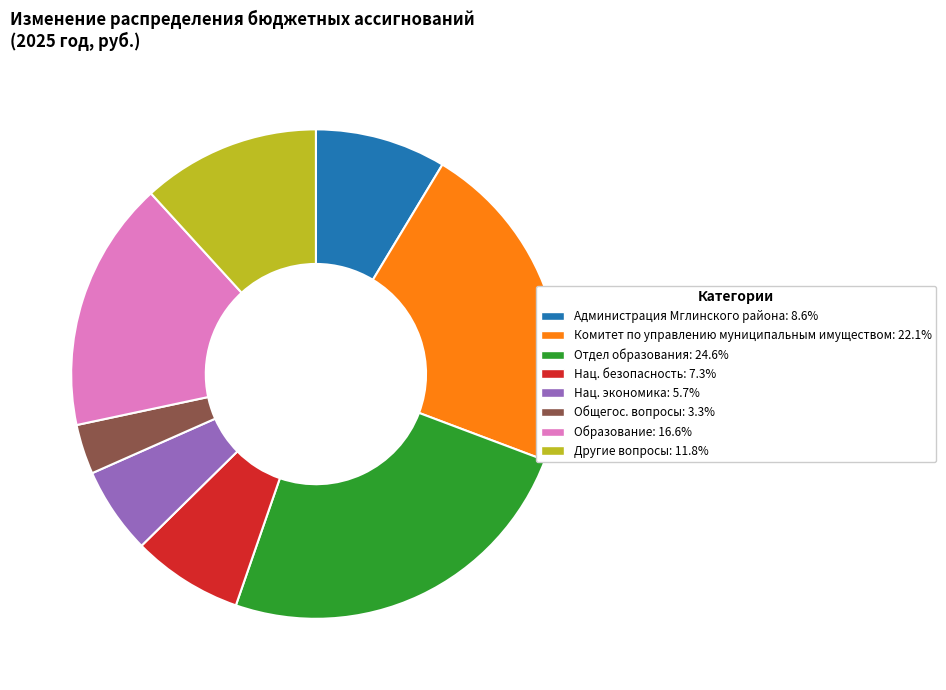

Does any single category account for the majority?

No